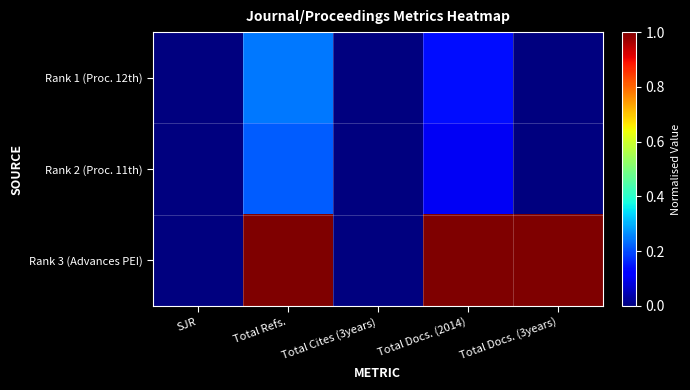

At which category is the sum across all series the highest?

Total Refs.